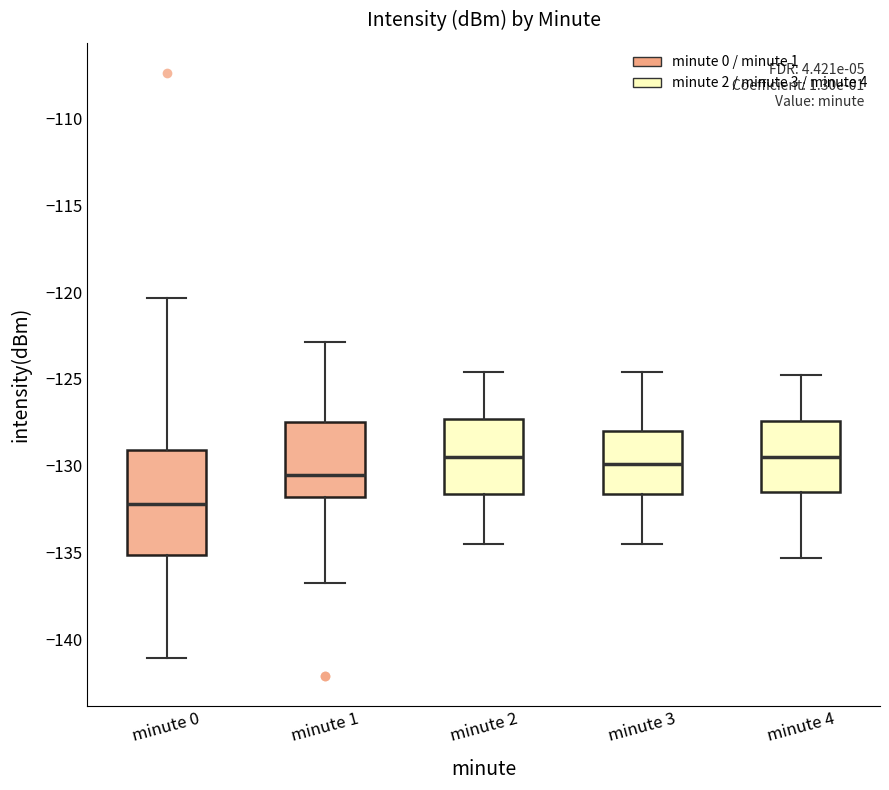

Comparing the boxes themselves (not the whiskers), which one is the tallest?

minute 0